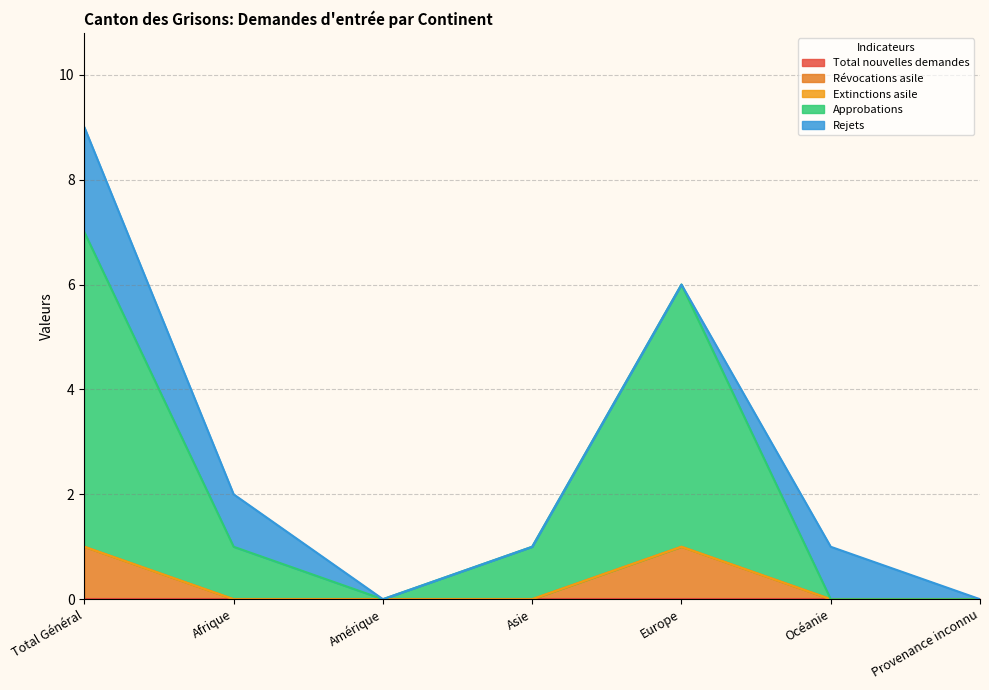

How many interior local peaks does the Rejets series have?

1